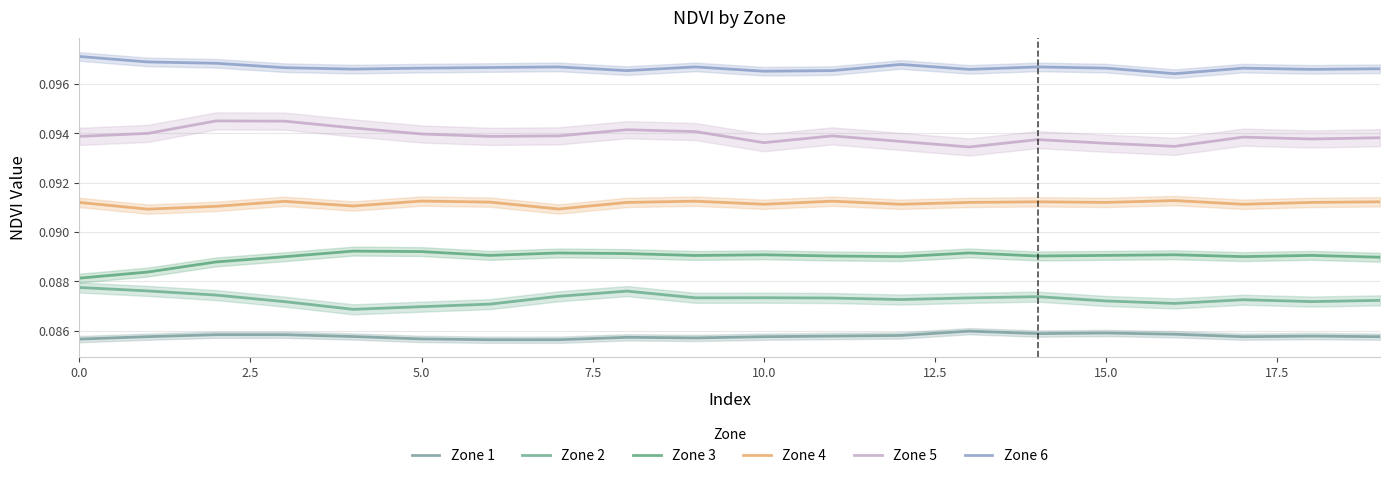

Which series has the largest range (max minus min)?

Zone 3